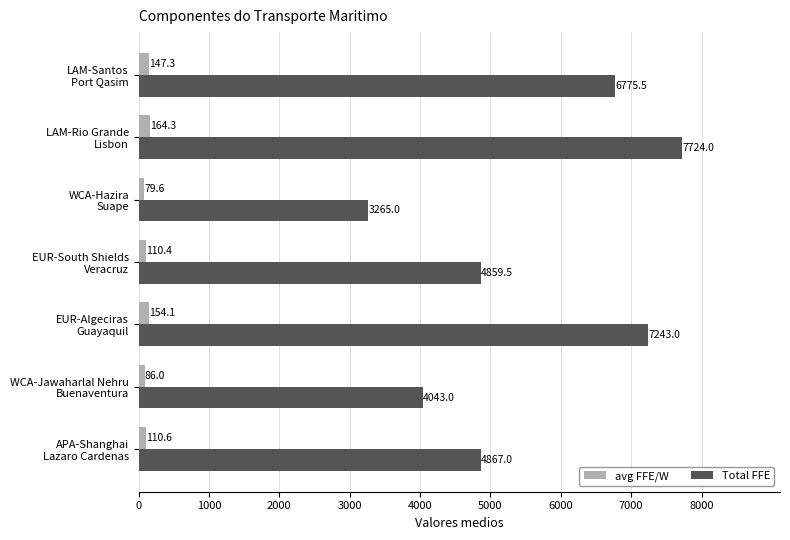

Which series has the widest spread of values?

Total FFE